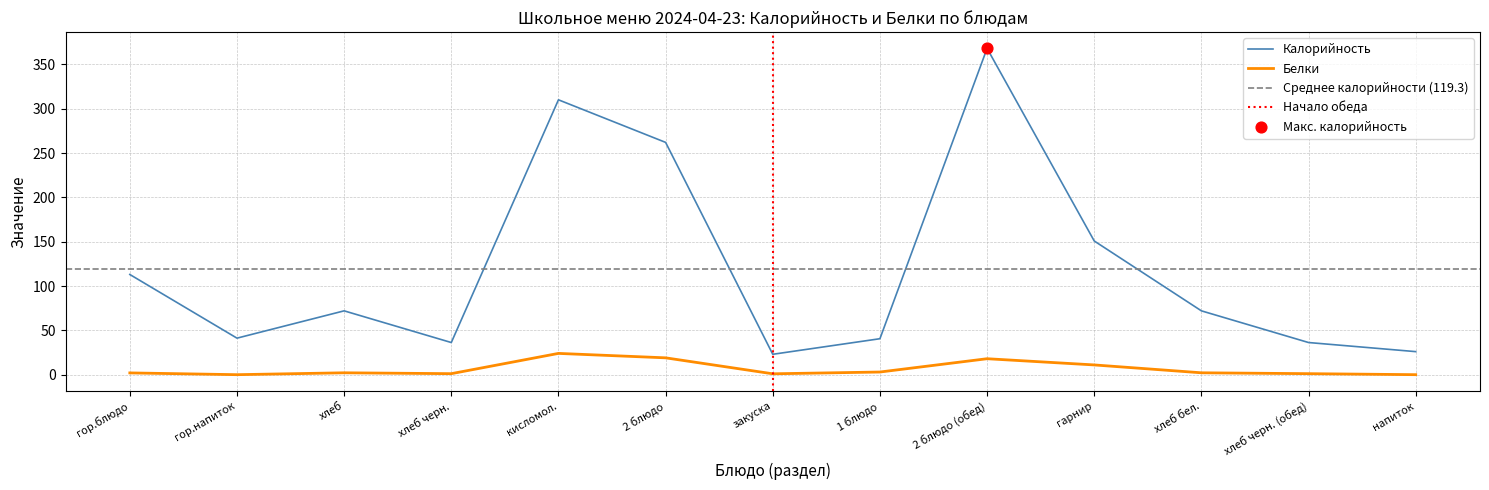

Is the value of Белки at гор.напиток greater than the value of Калорийность at 2 блюдо?

No